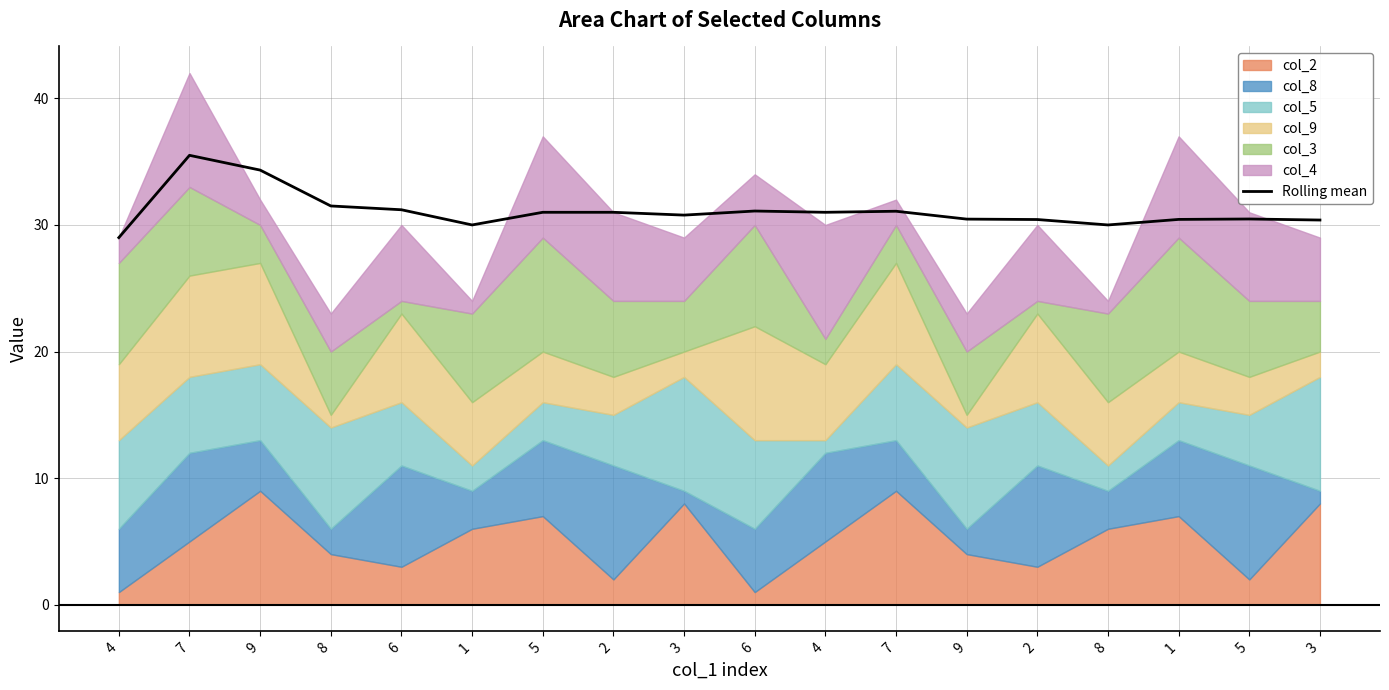

The value at 4 is 29.0. True or false?

True